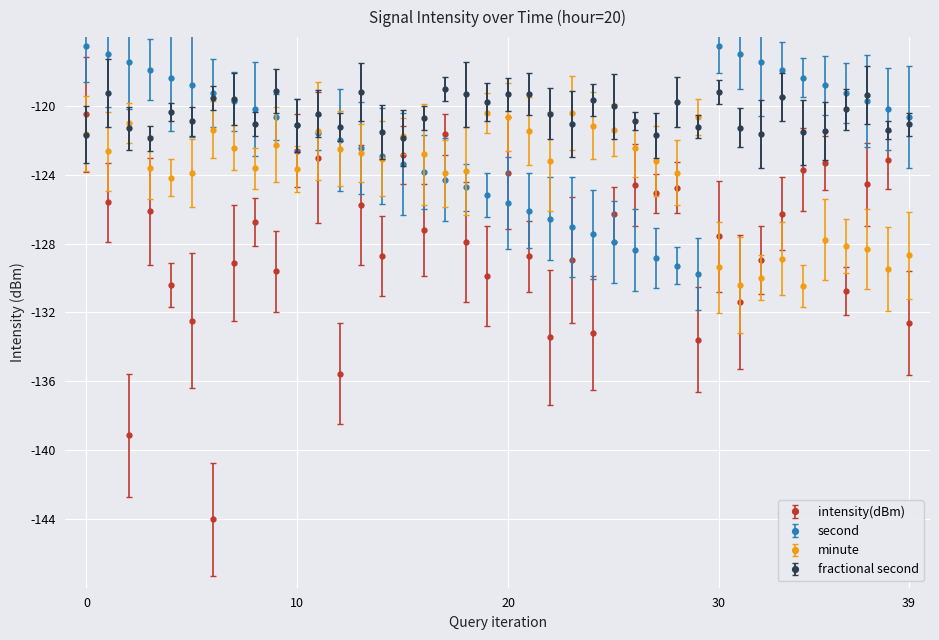

What is the smallest value displayed?

-144.0